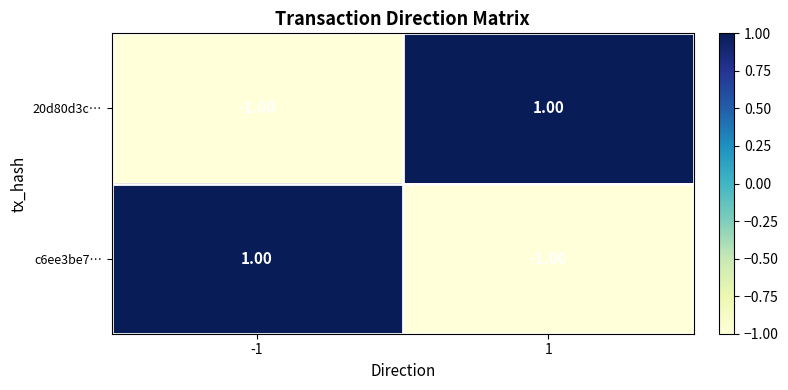

Is the value of c6ee3be7… at -1 greater than the value of 20d80d3c… at -1?

Yes